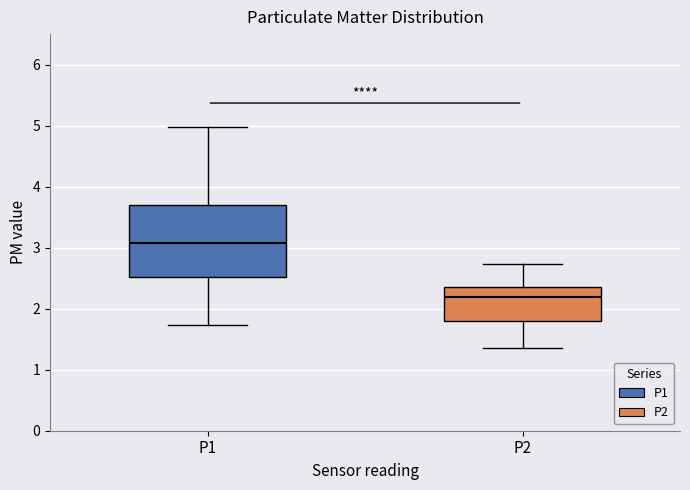

Reading left to right, read every box against the y-axis: the position of its median line, the range the box covers, and the ends of its whiskers. The values are not printed on the chart, so give them approximately, as read against the axis.

P1: median 3.1, box 2.5 to 3.7, whiskers 1.7 to 5.0
P2: median 2.2, box 1.8 to 2.3, whiskers 1.4 to 2.7